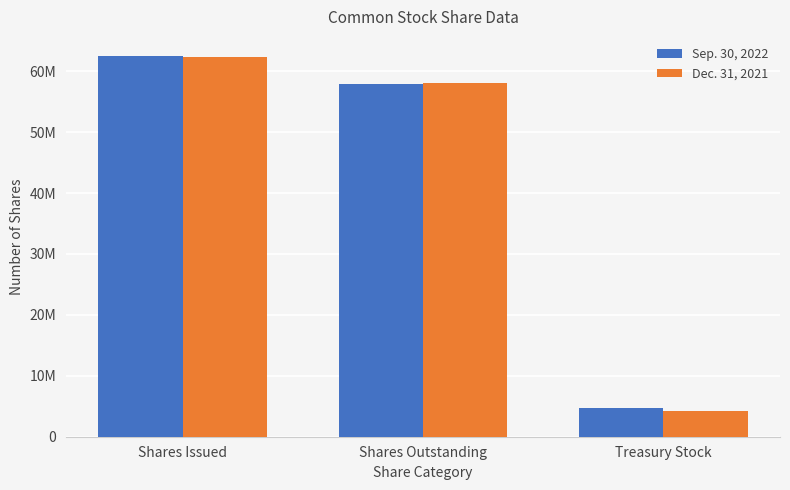

Does the chart contain stacked bars?

No